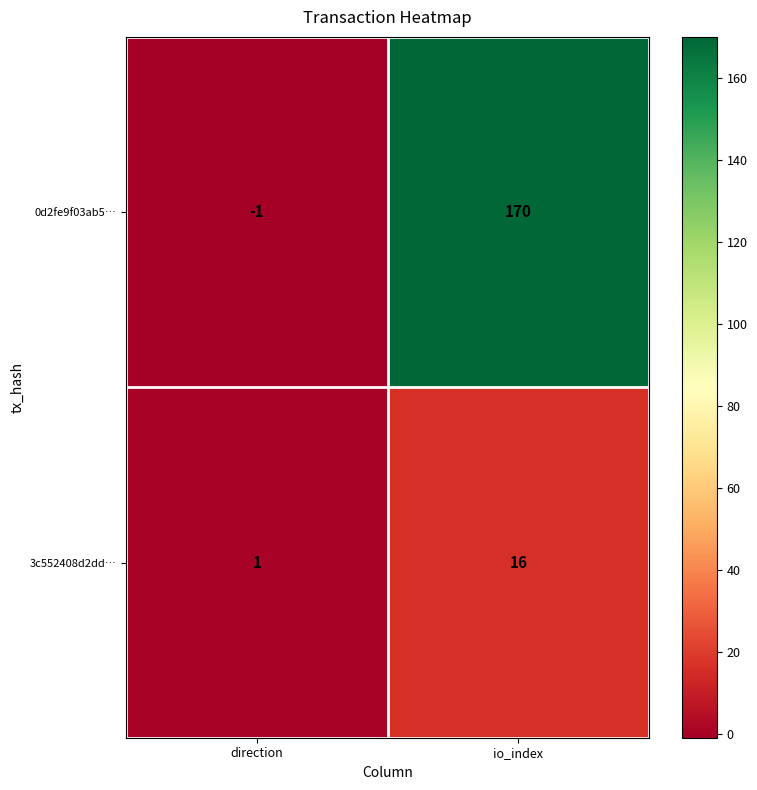

Which category has the highest value in the 3c552408d2dd… series?

io_index